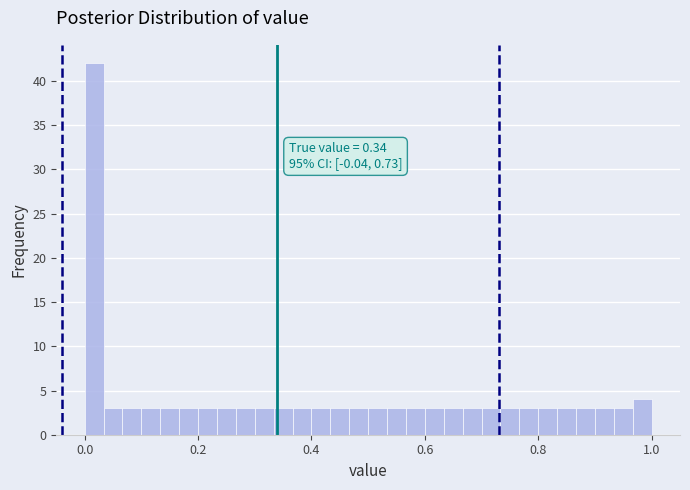

Read against the x-axis, roughly where is the centre of the tallest bar?

0.02